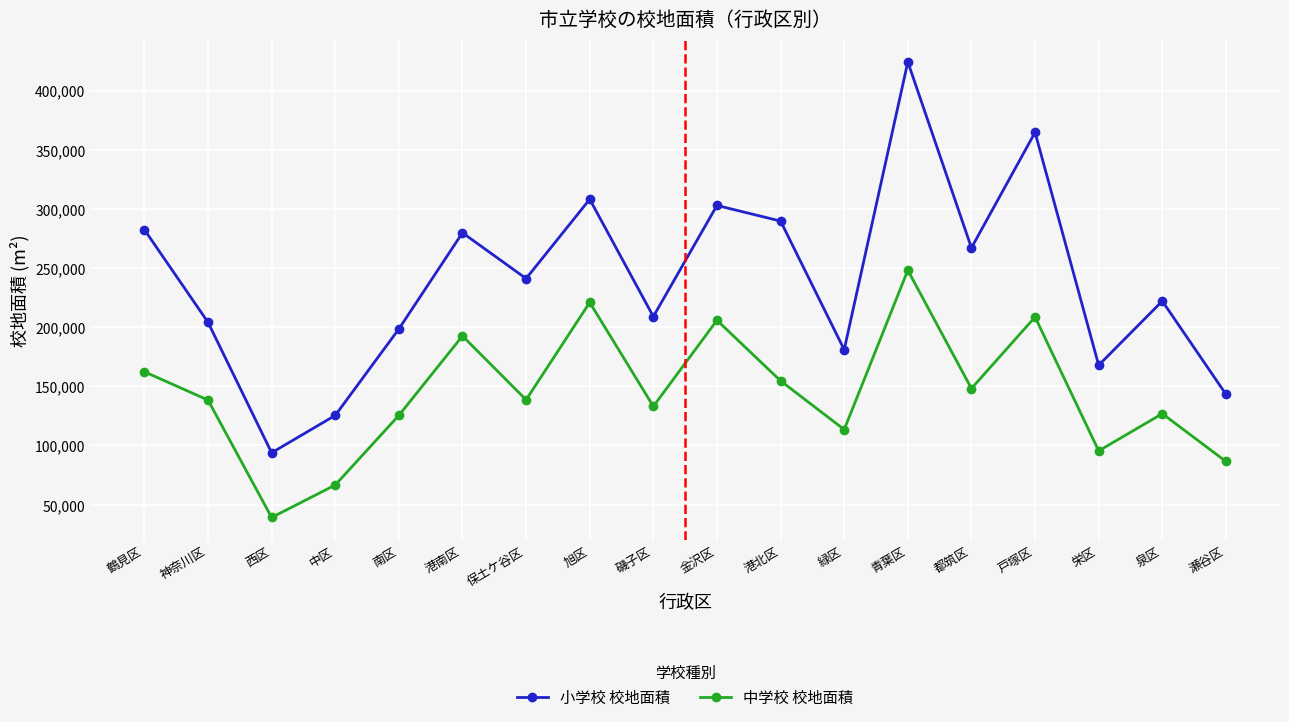

At which label does 中学校 校地面積 first exceed 138549?

鶴見区